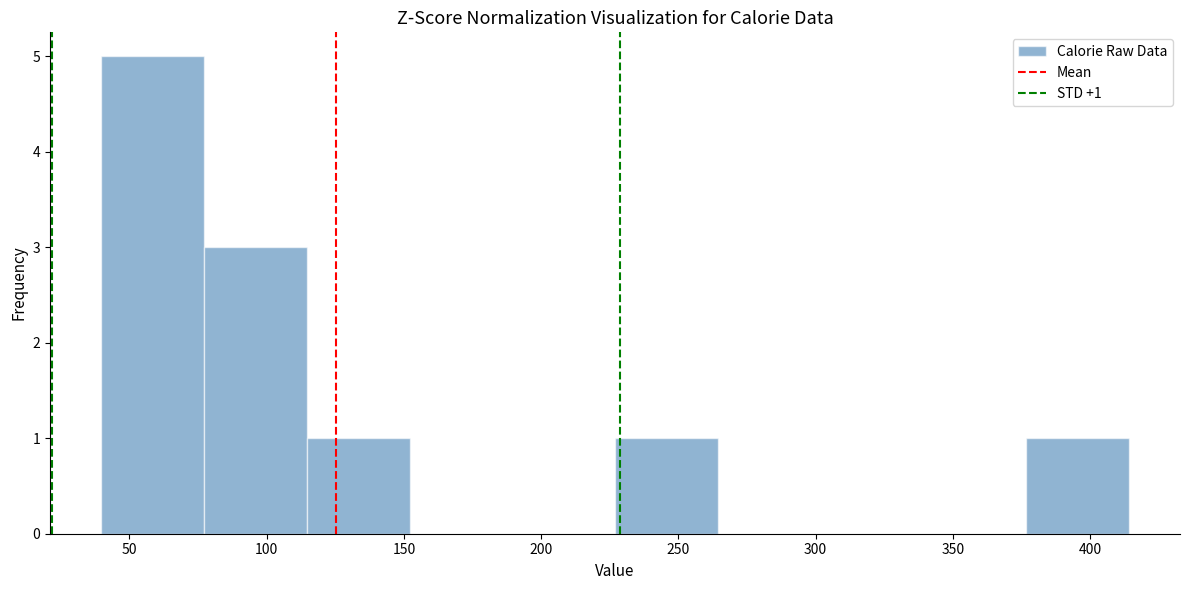

Which range on the x-axis has the tallest bar?

40 to 75